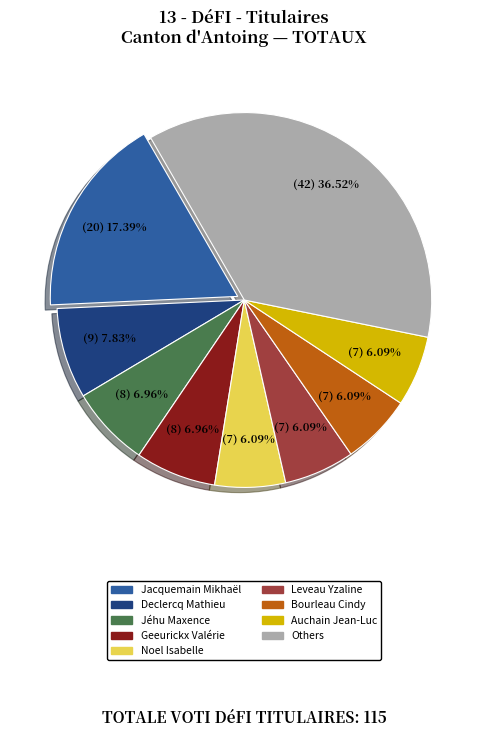

Does any single category account for the majority?

No